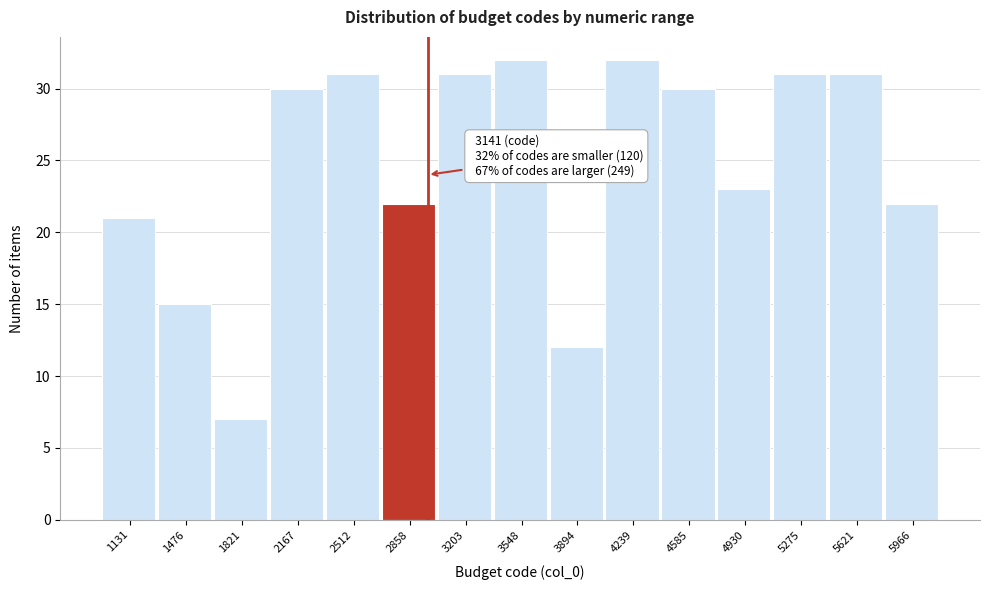

Reading left to right, what are all the values shown in this chart?

1131=21	1476=15	1821=7	2167=30	2512=31	2858=22	3203=31	3548=32	3894=12	4239=32	4585=30	4930=23	5275=31	5621=31	5966=22